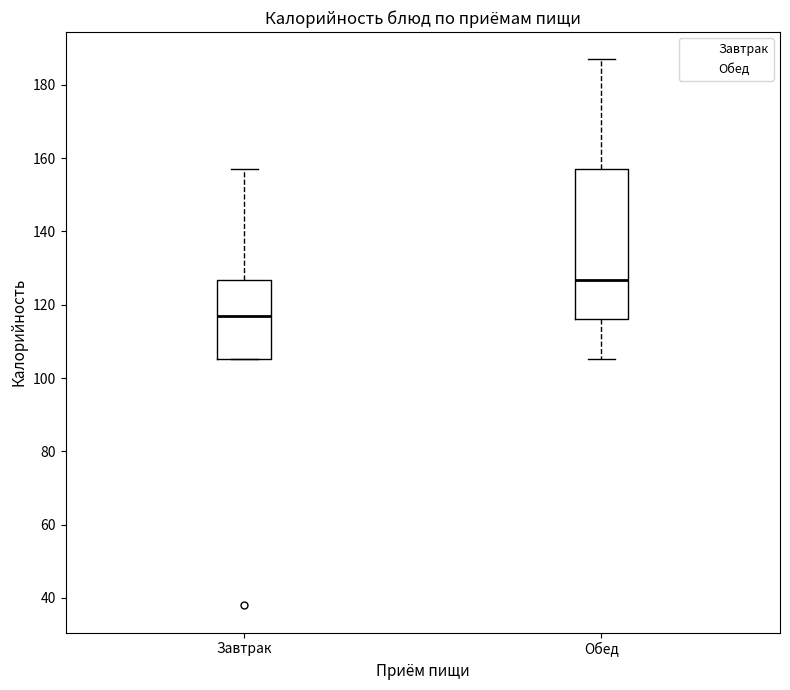

Which box's median line is the highest?

Обед